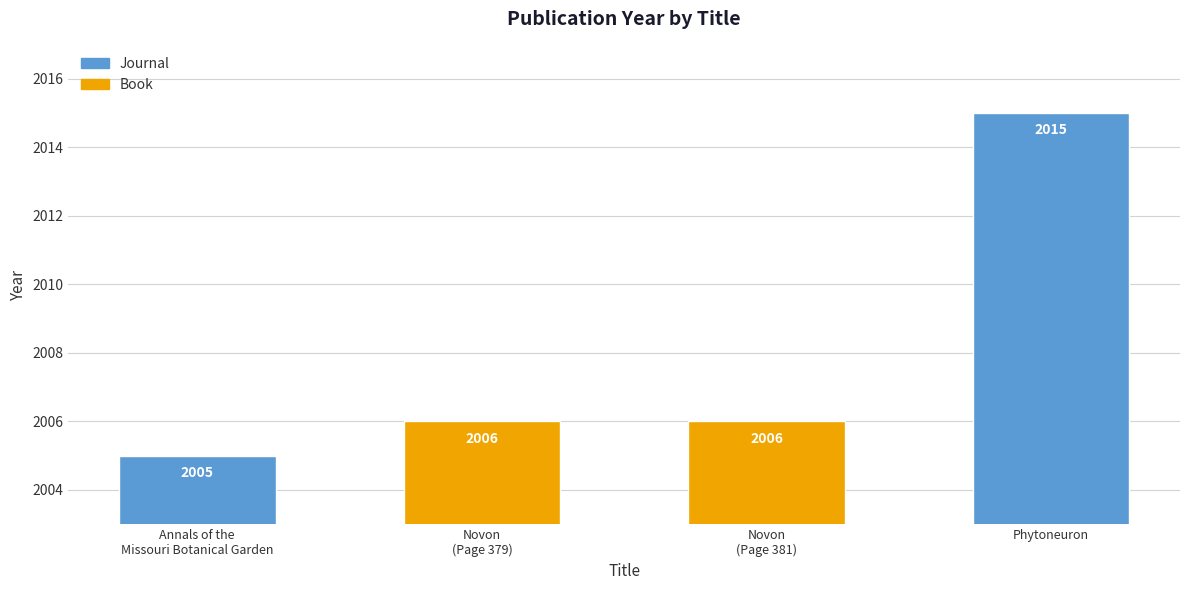

Reading left to right, what are all the values shown in this chart?

2005	2006	2006	2015